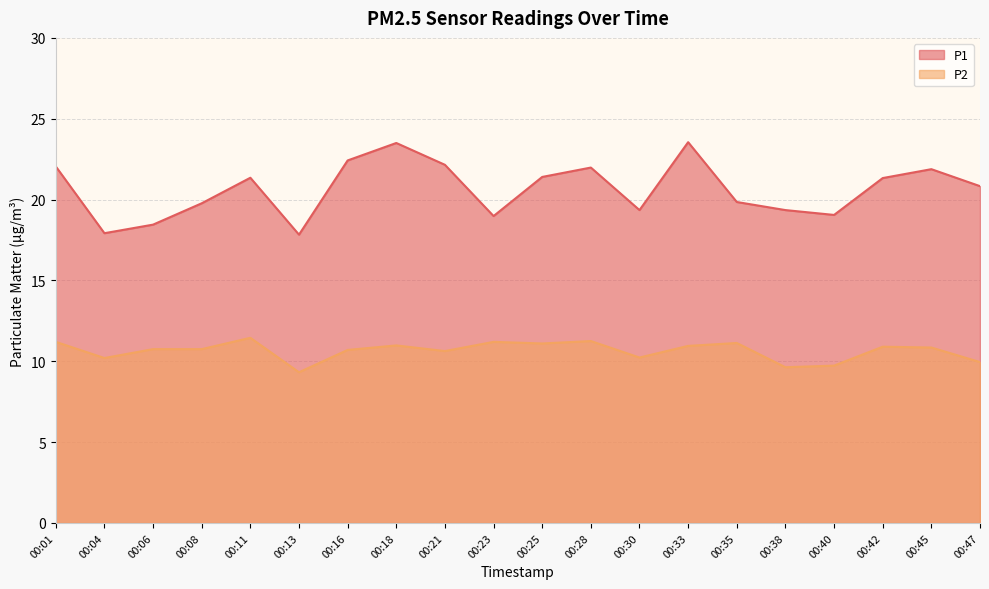

At which label is P2 closest to 10?

00:47